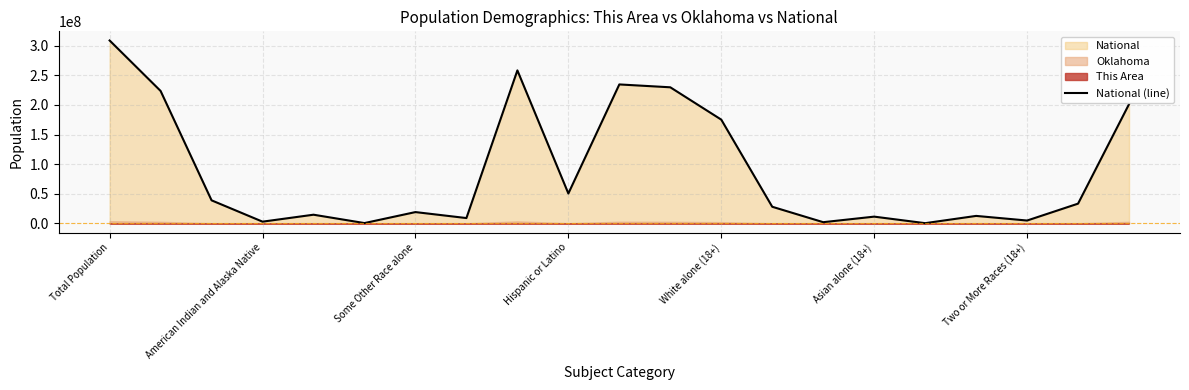

Is it true that National (line) equals 77010257 at Total Population?

False